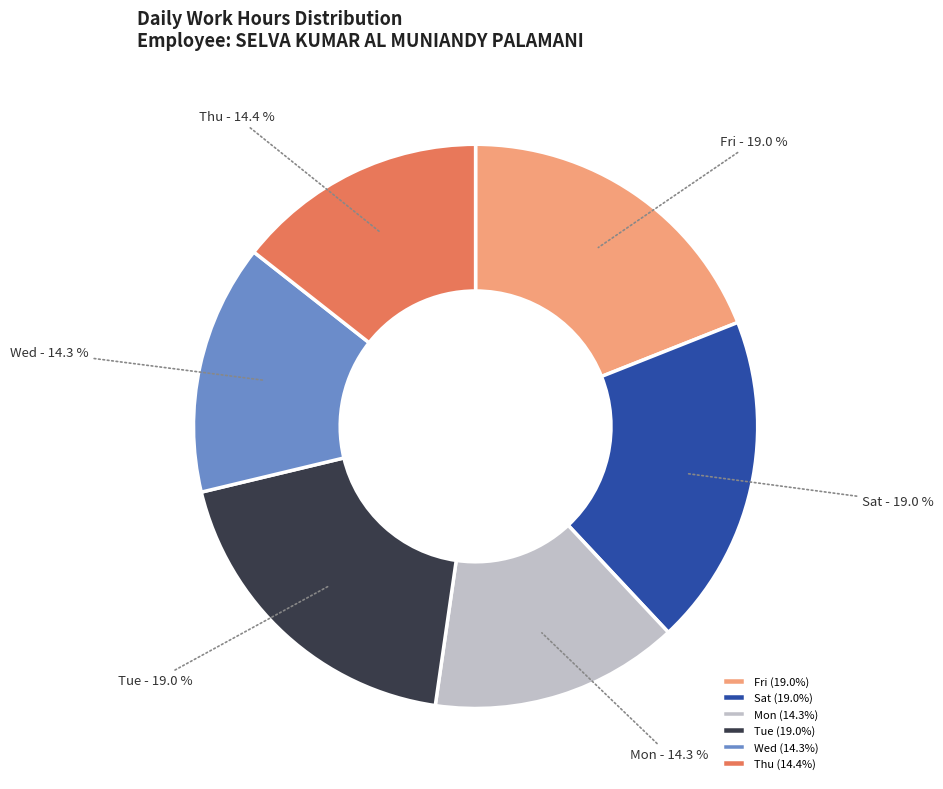

Do Sat and Mon together represent more than half of the pie?

No